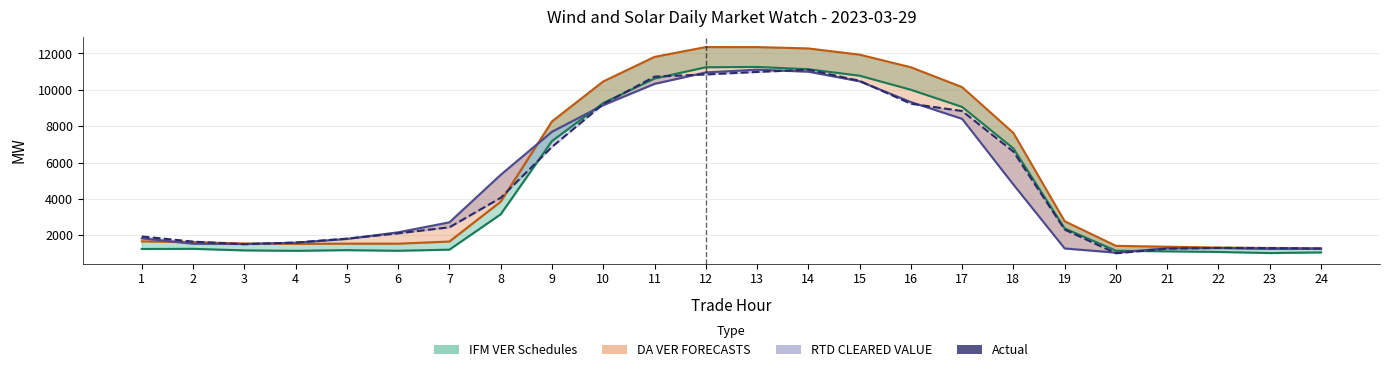

At 11, list the series in order from largest to smallest.

DA VER FORECASTS (line), Actual, IFM VER Schedules (line), RTD CLEARED VALUE (line)